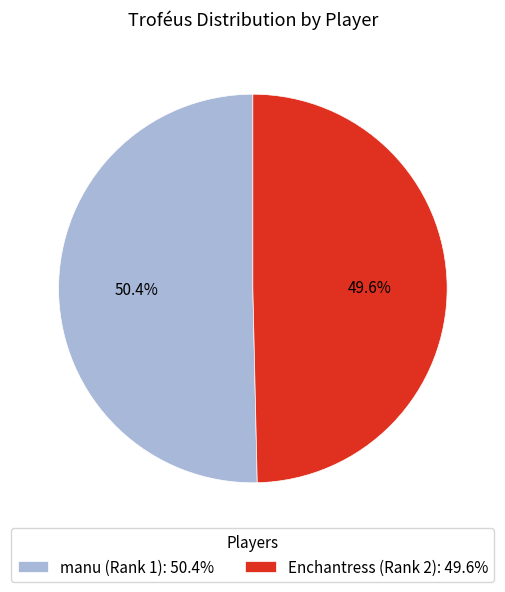

What is the total percentage of manu (Rank 1) and Enchantress (Rank 2)?

100.0%